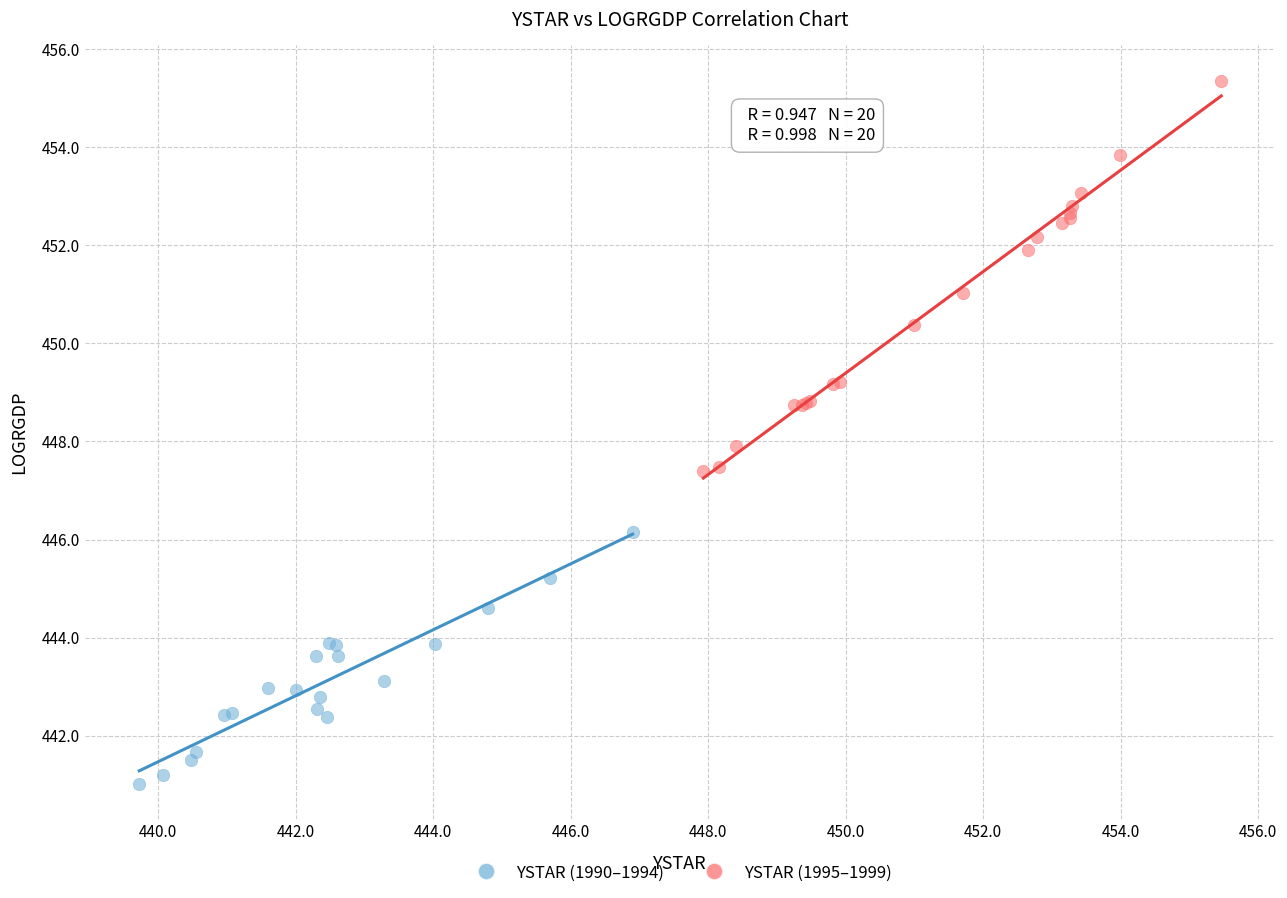

Which series contains the lowest Y value?

YSTAR (1990–1994)